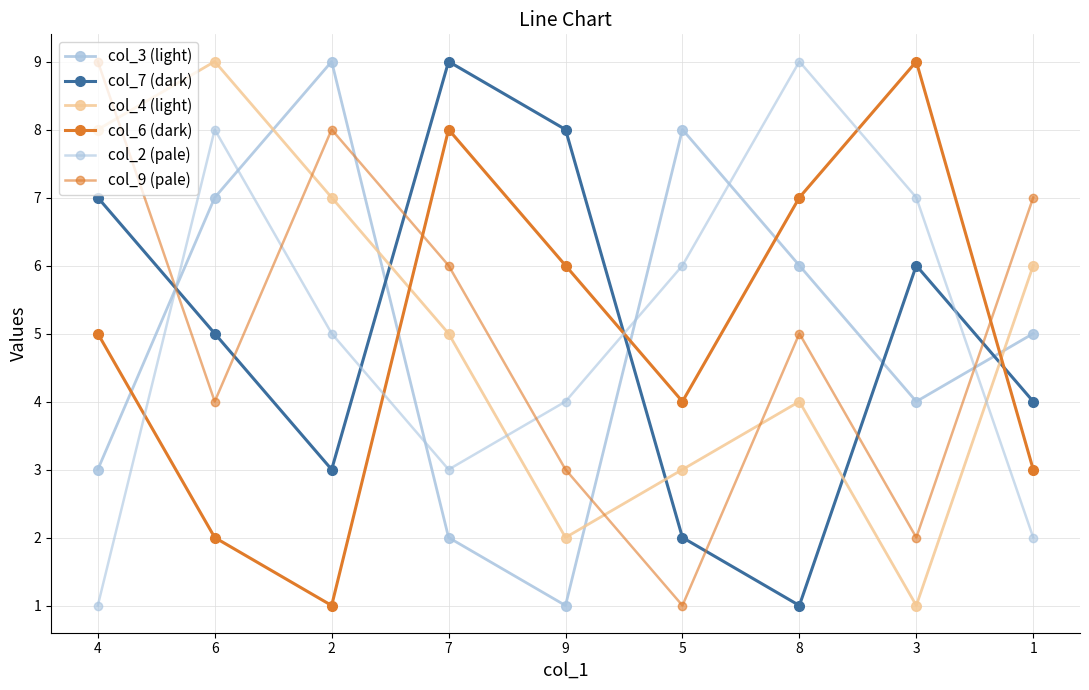

How many values in the col_6 (dark) series are below 5?

4